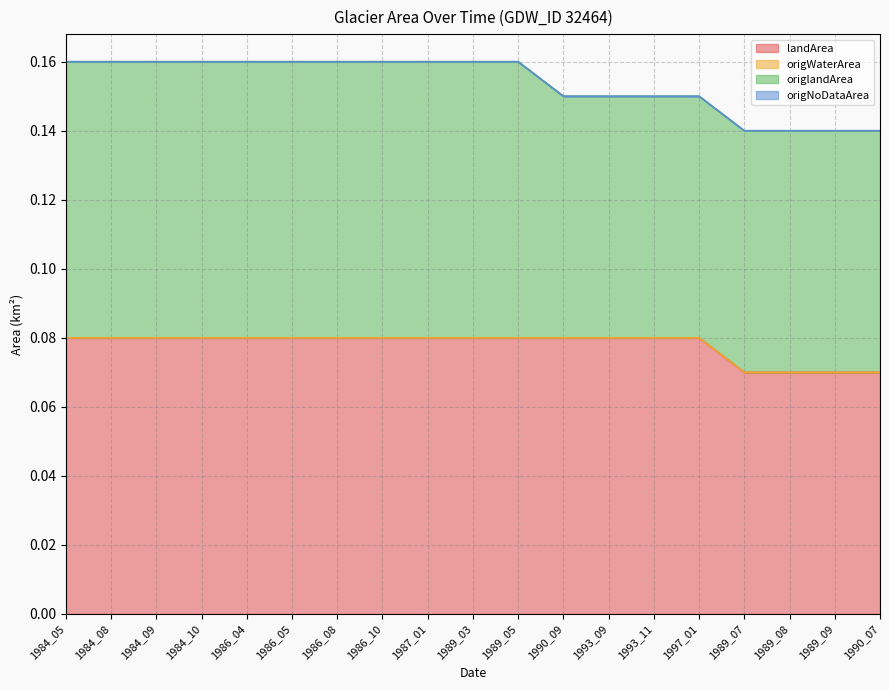

Reading left to right, list all the values displayed in this chart.

landArea: 0.1	0.1	0.1	0.1	0.1	0.1	0.1	0.1	0.1	0.1	0.1	0.1	0.1	0.1	0.1	0.1	0.1	0.1	0.1
origWaterArea: 0.0	0.0	0.0	0.0	0.0	0.0	0.0	0.0	0.0	0.0	0.0	0.0	0.0	0.0	0.0	0.0	0.0	0.0	0.0
origlandArea: 0.1	0.1	0.1	0.1	0.1	0.1	0.1	0.1	0.1	0.1	0.1	0.1	0.1	0.1	0.1	0.1	0.1	0.1	0.1
origNoDataArea: 0.0	0.0	0.0	0.0	0.0	0.0	0.0	0.0	0.0	0.0	0.0	0.0	0.0	0.0	0.0	0.0	0.0	0.0	0.0